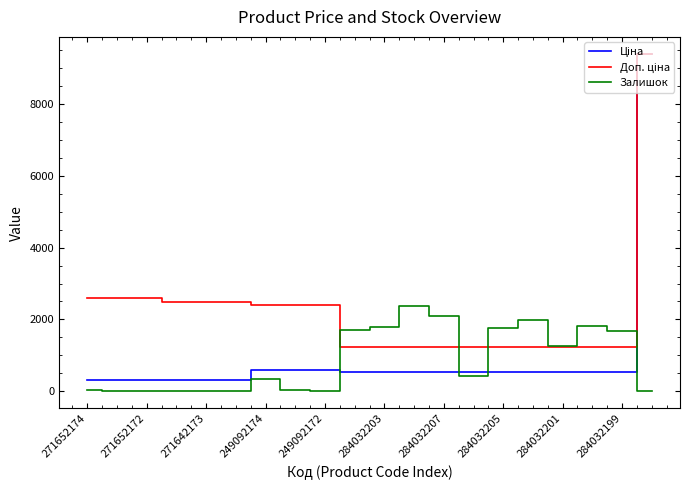

Reading left to right, extract all data points from this chart.

Ціна: 324.8	324.8	324.8	310.3	310.3	310.3	603.7	603.7	603.7	539.0	539.0	539.0	539.0	539.0	539.0	539.0	539.0	539.0	539.0	9384.0
Доп. ціна: 2598.3	2598.3	2598.3	2482.4	2482.4	2482.4	2414.8	2414.8	2414.8	1235.4	1235.4	1235.4	1235.4	1235.4	1235.4	1235.4	1235.4	1235.4	1235.4	9384.0
Залишок: 35.0	15.0	4.0	12.0	10.0	4.0	341.0	38.0	0.0	1697.0	1802.0	2375.0	2096.0	417.0	1757.0	1992.0	1276.0	1816.0	1692.0	18.0